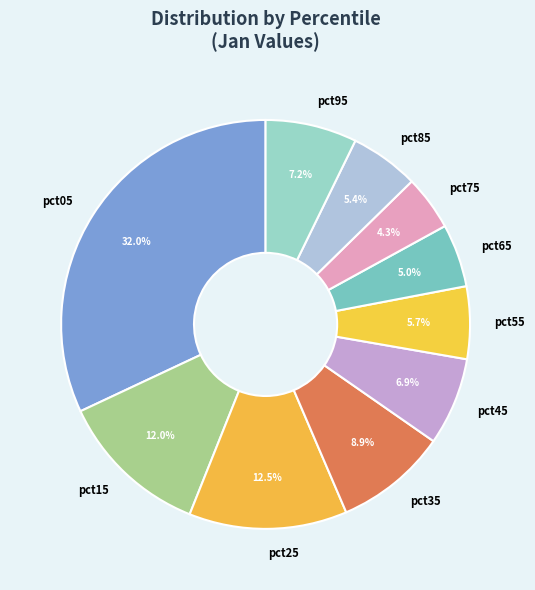

Which slice is the largest?

pct05